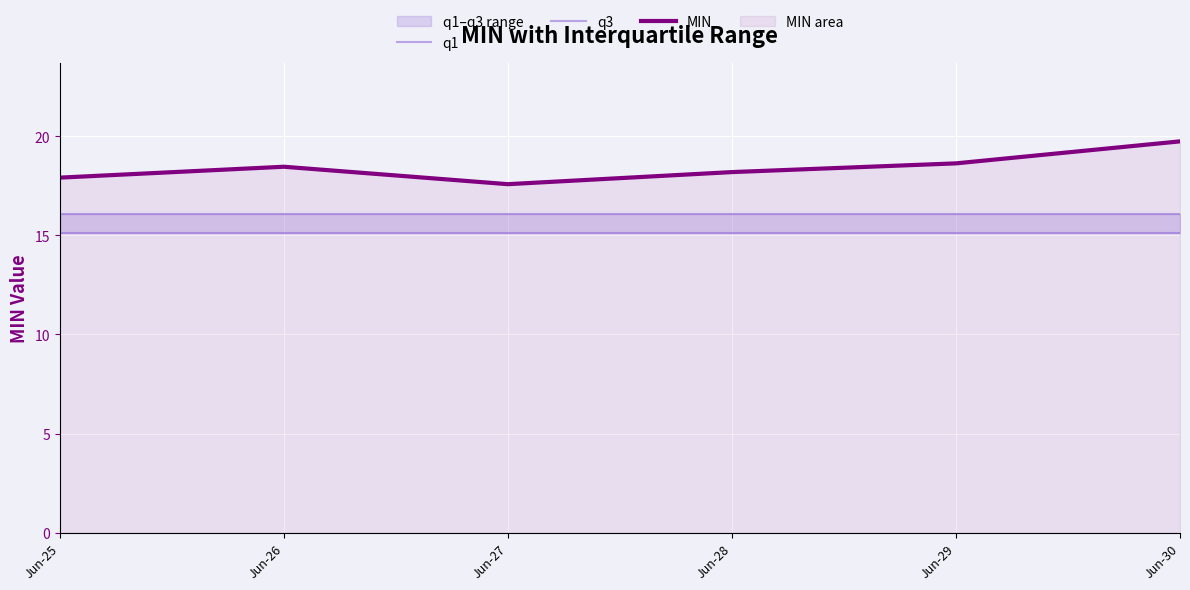

Is it true that q1 equals 21.0 at Jun-28?

False